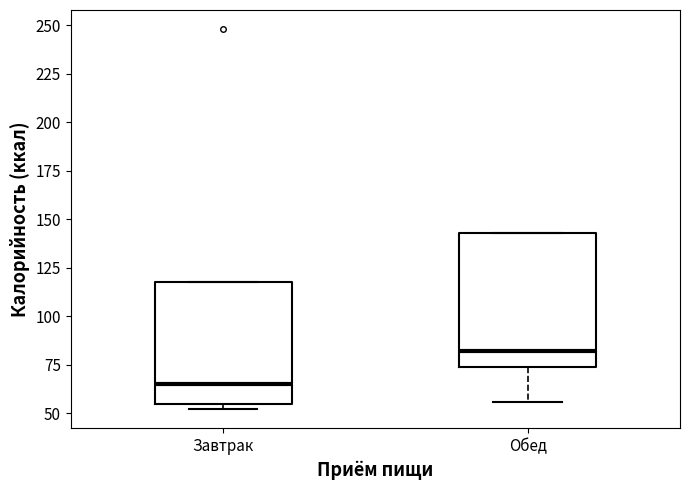

Which box is the tallest, from its lower edge to its upper edge?

Обед